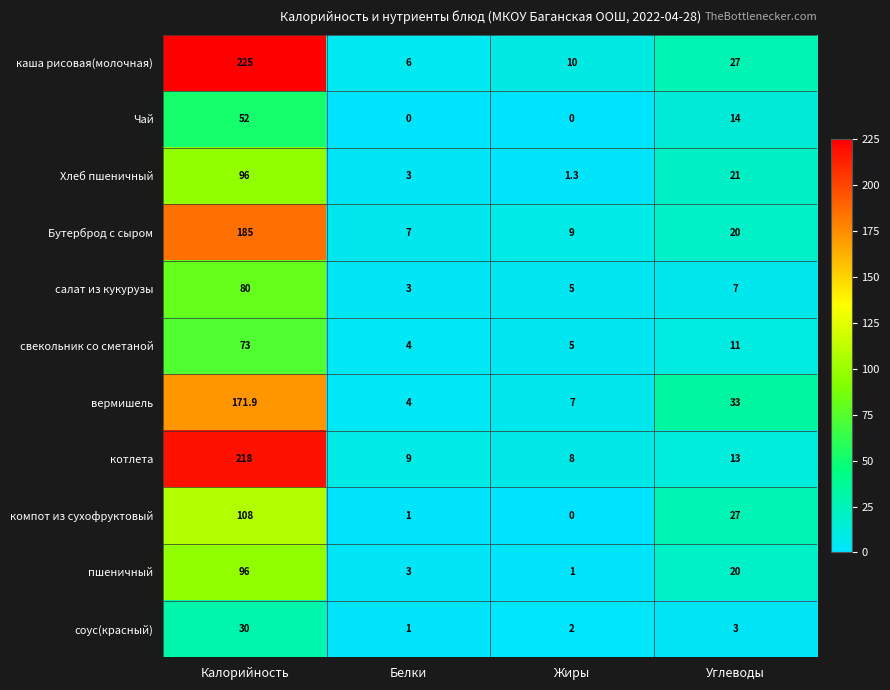

Between Жиры and Углеводы, which series saw the biggest shift?

компот из сухофруктовый